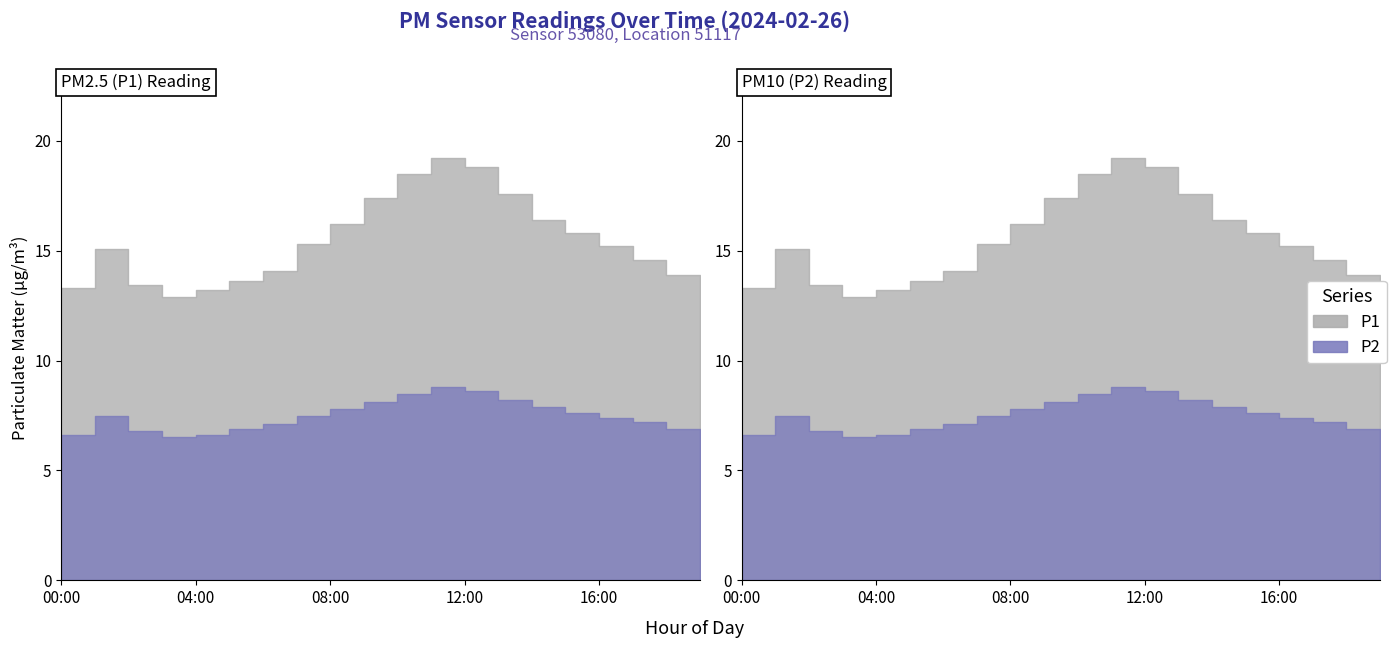

What is the sum of all P2 values?

148.9